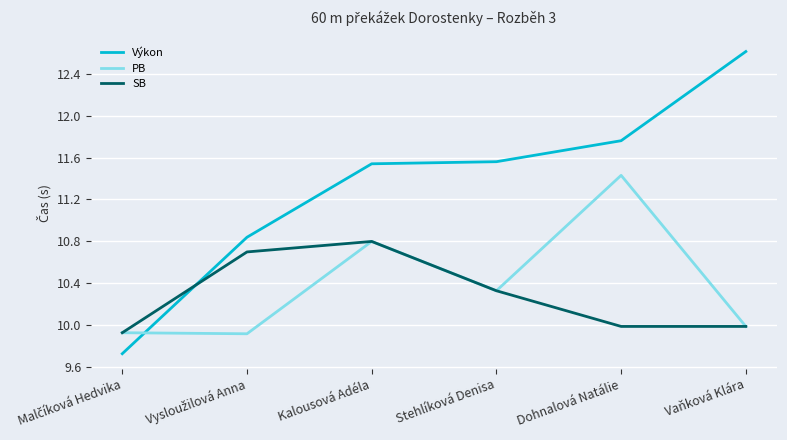

Which category has the highest value in the Výkon series?

Vaňková Klára